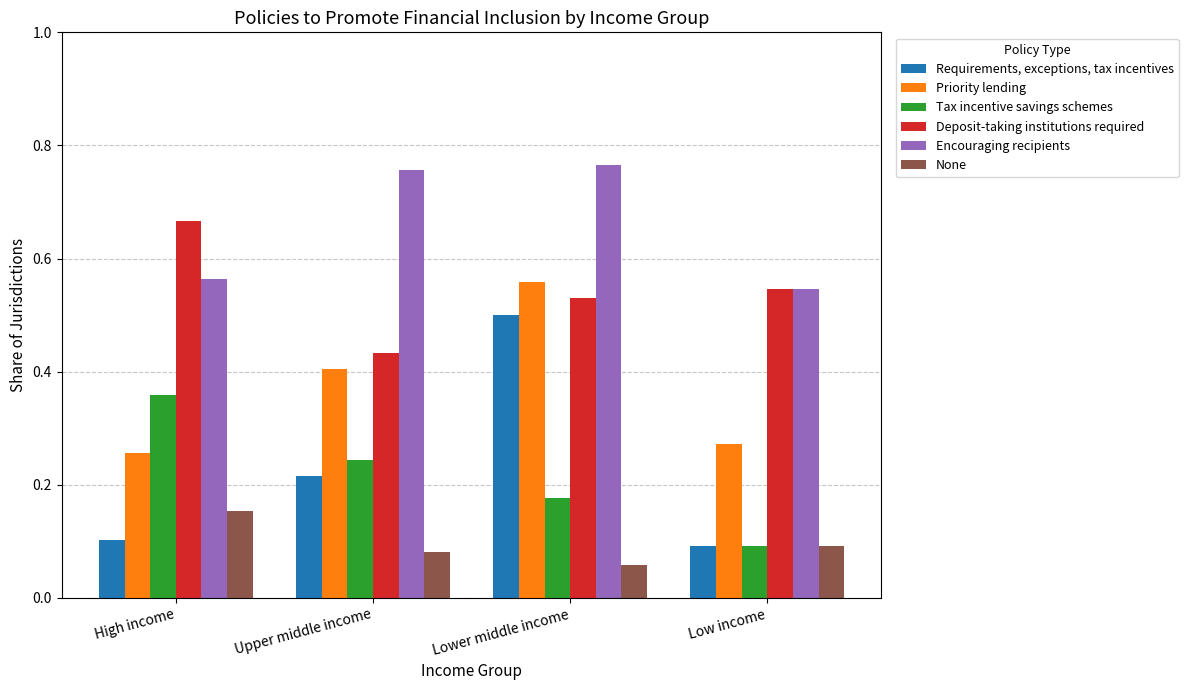

Rank the categories by Priority lending value from highest to lowest.

Lower middle income, Upper middle income, Low income, High income